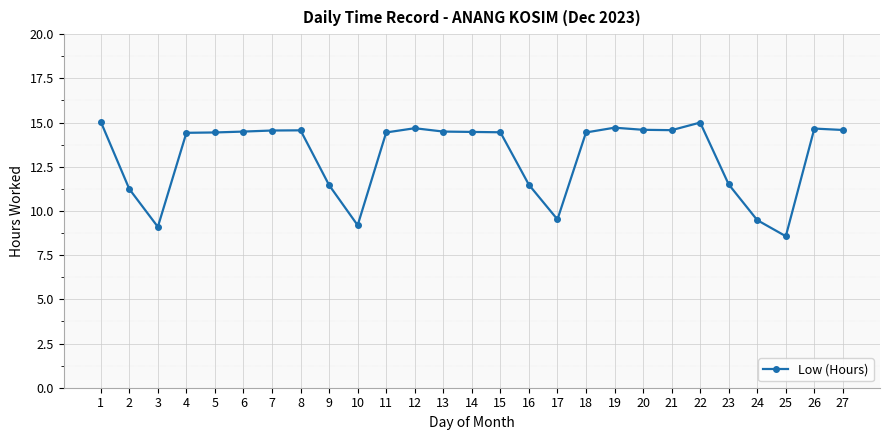

Is it true that the value at 13 is 23.2?

False